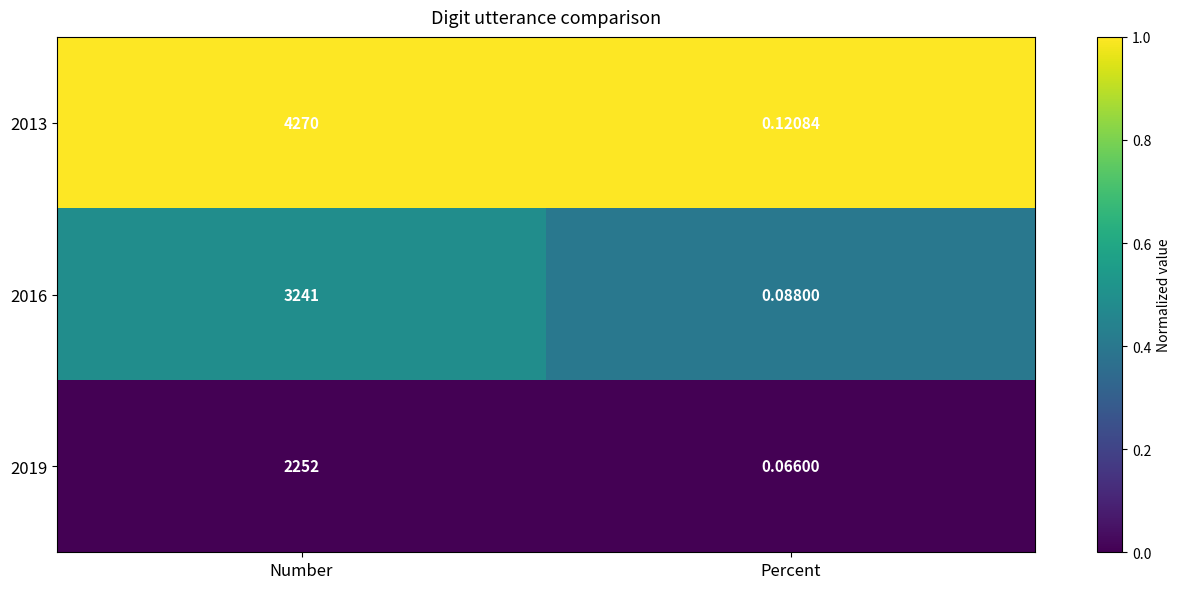

List the series in order of their overall mean, lowest first.

2019, 2016, 2013